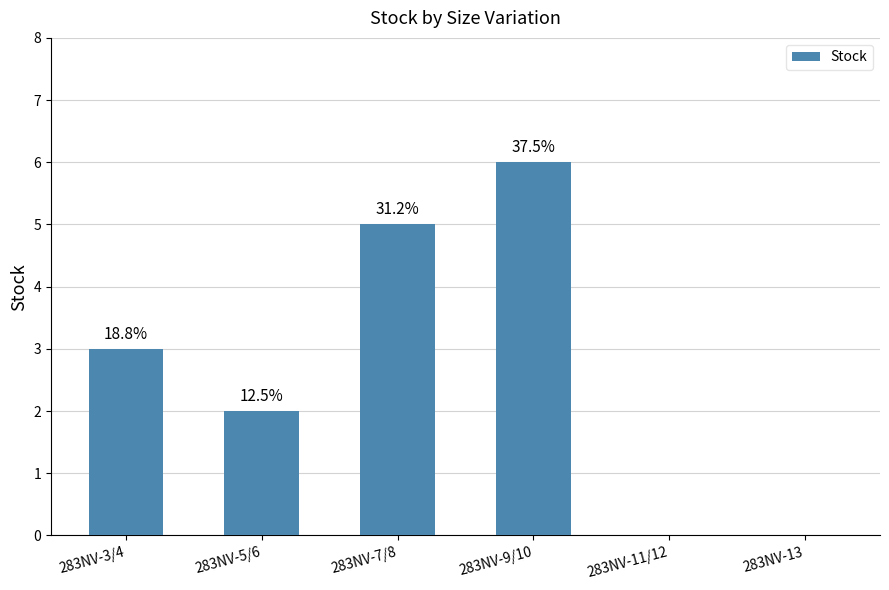

What is the label of the 3rd bar from the right?

283NV-9/10